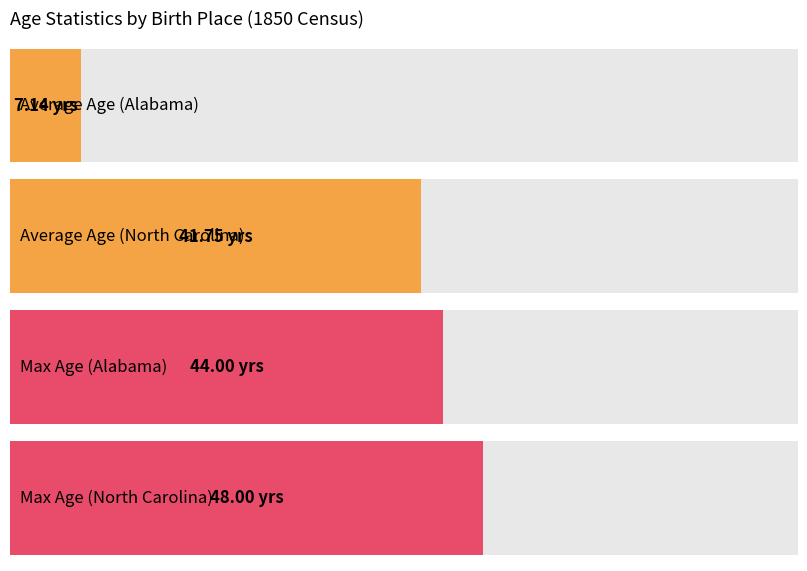

The Max Age series shows 10.4 at England. True or false?

False